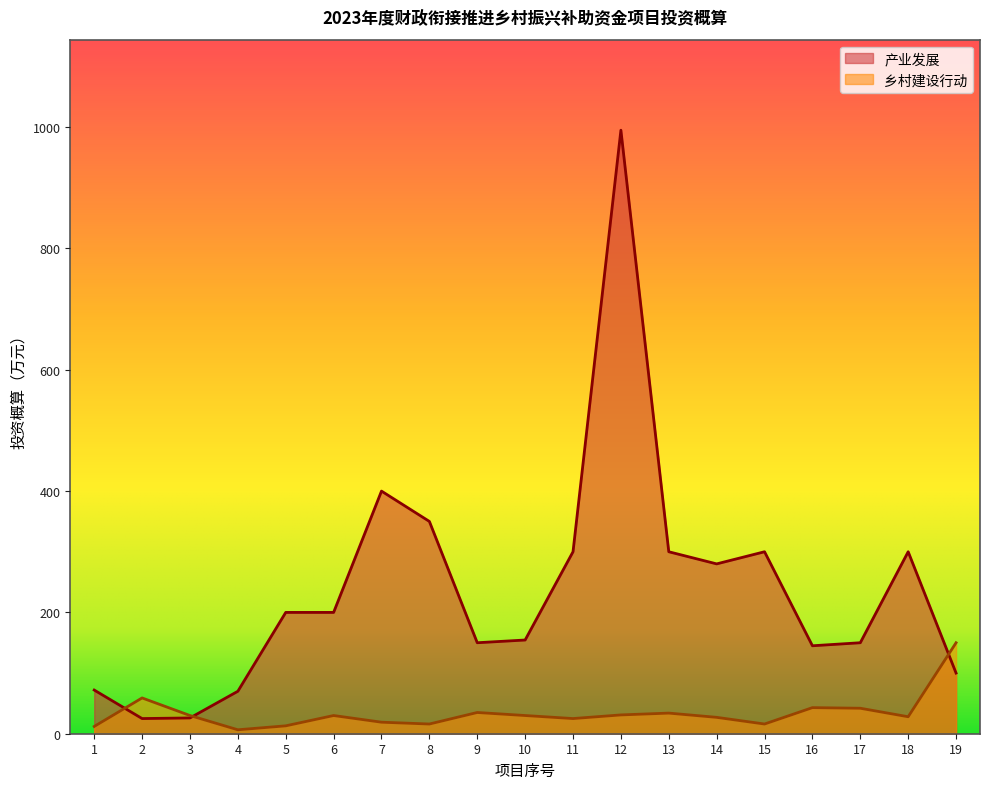

How many times do 产业发展 and 乡村建设行动 cross each other?

3